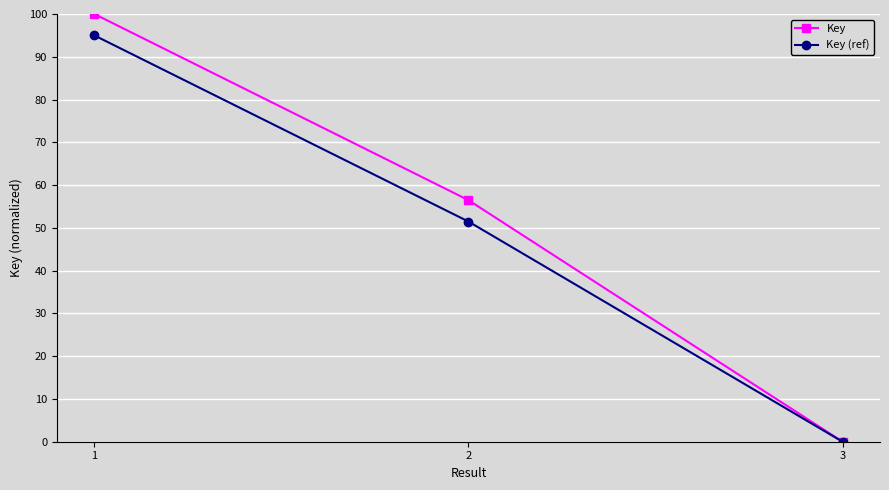

Where does the Key (ref) series first go above 51?

1